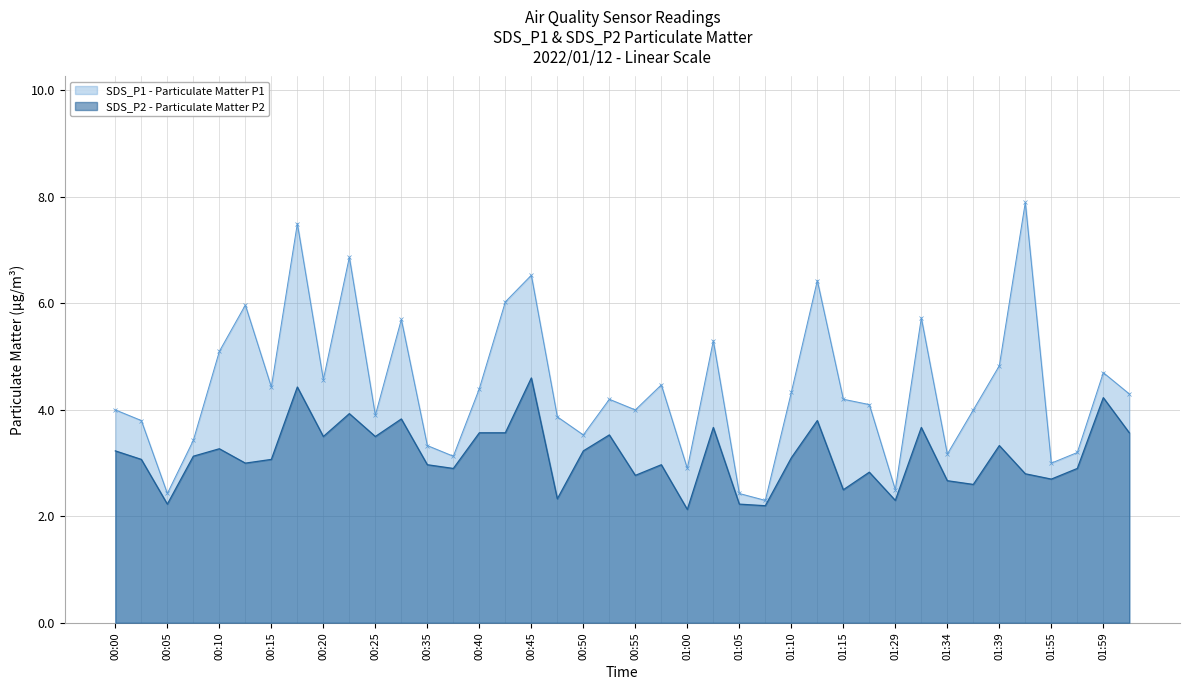

What is the difference between the maximum and minimum values in the SDS_P2 series?

2.5